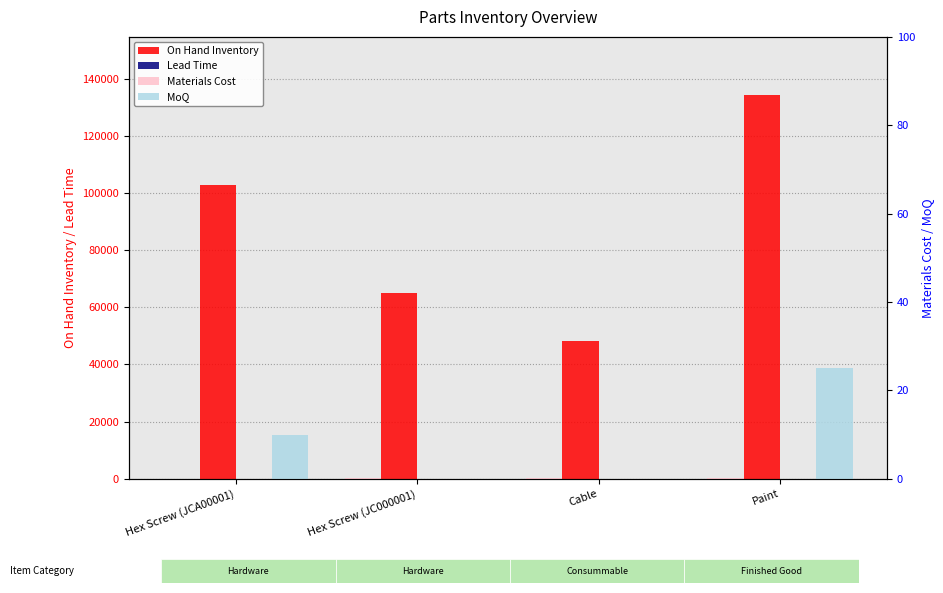

What position from the left is Cable?

3